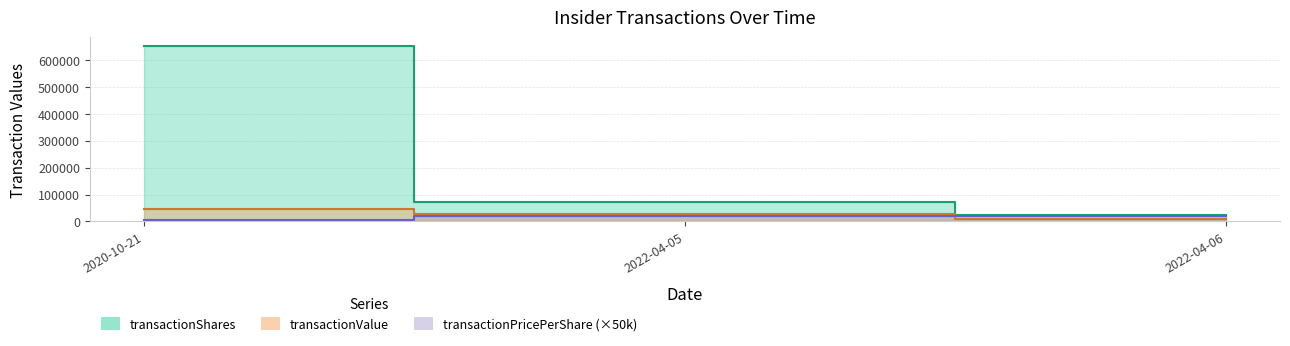

What is the minimum value for transactionShares?

25500.0